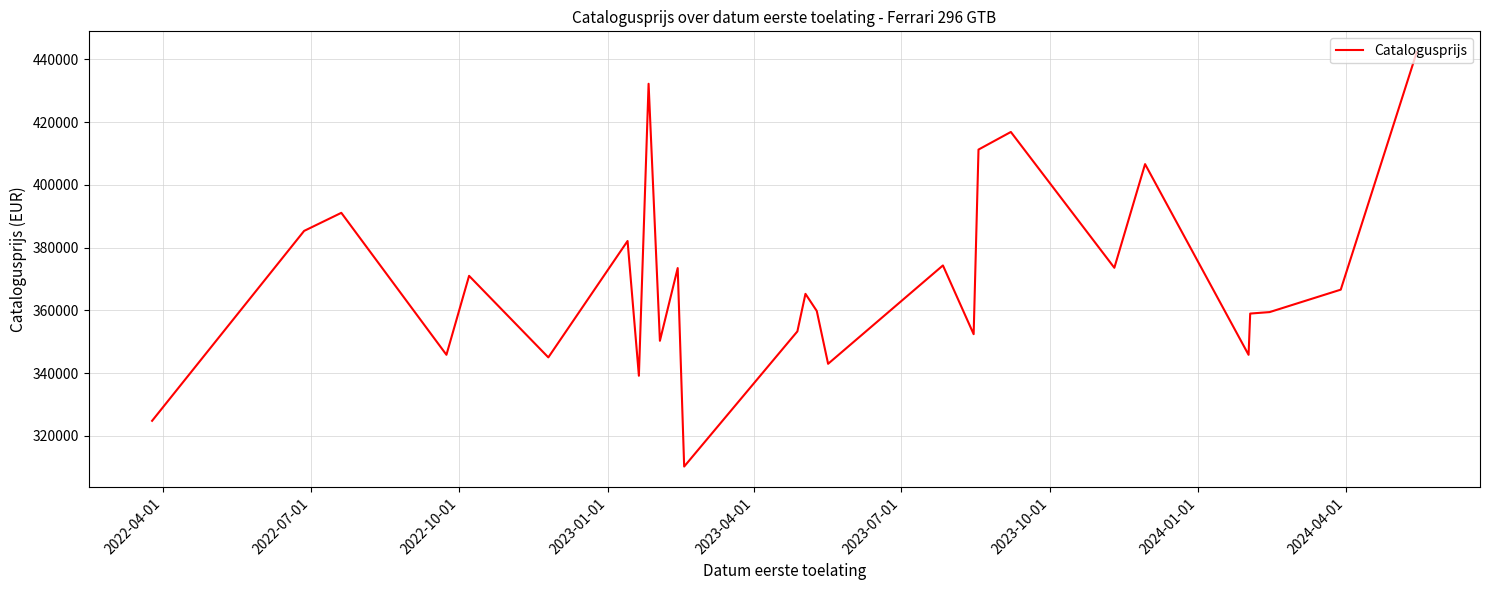

What is the smallest value displayed?

310225